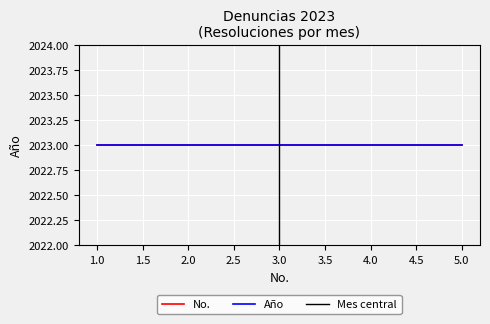

The value of No. at 3 is 3. True or false?

True